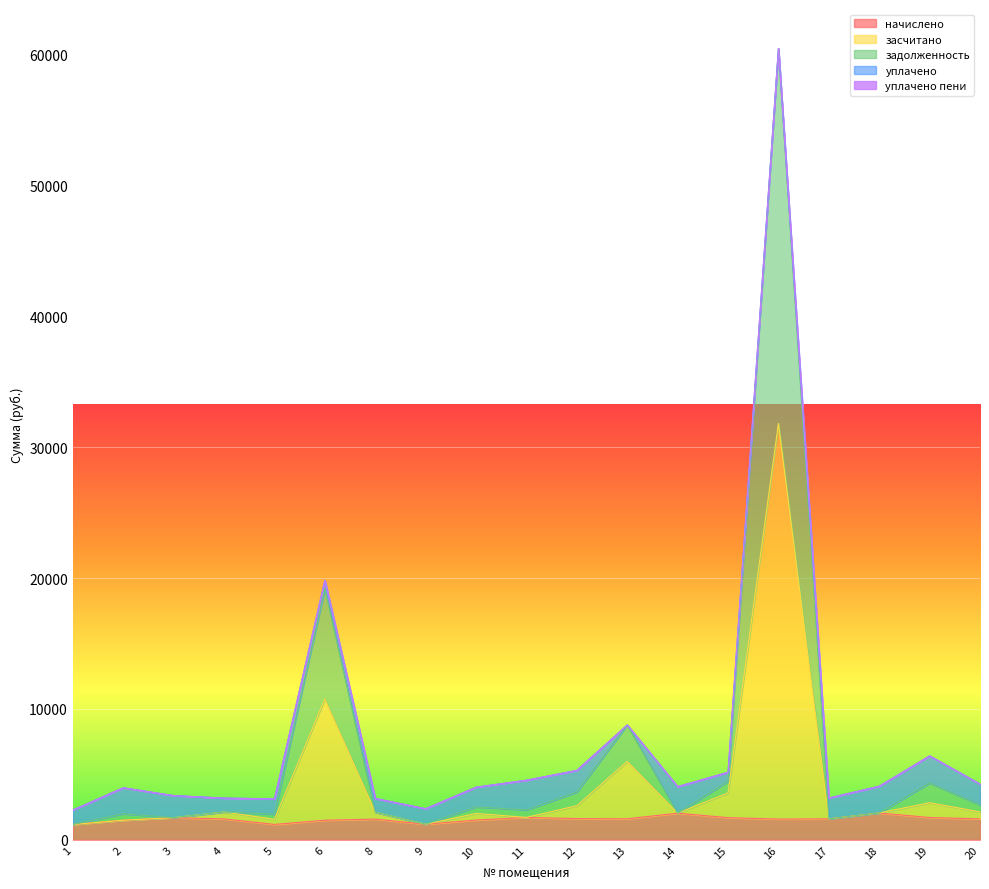

True or false: задолженность has a value of 7470.0 at 20.

False